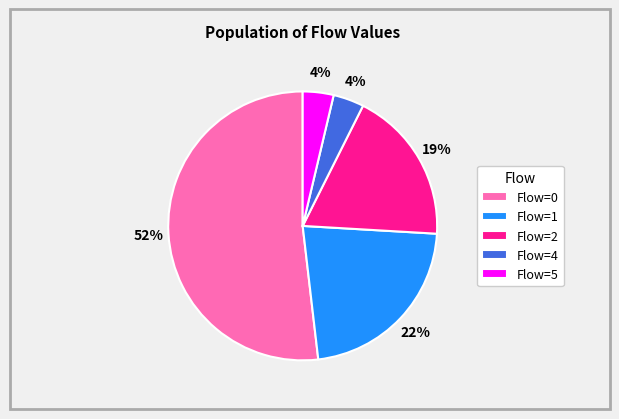

Does Flow=0 account for over 50% of the chart?

Yes